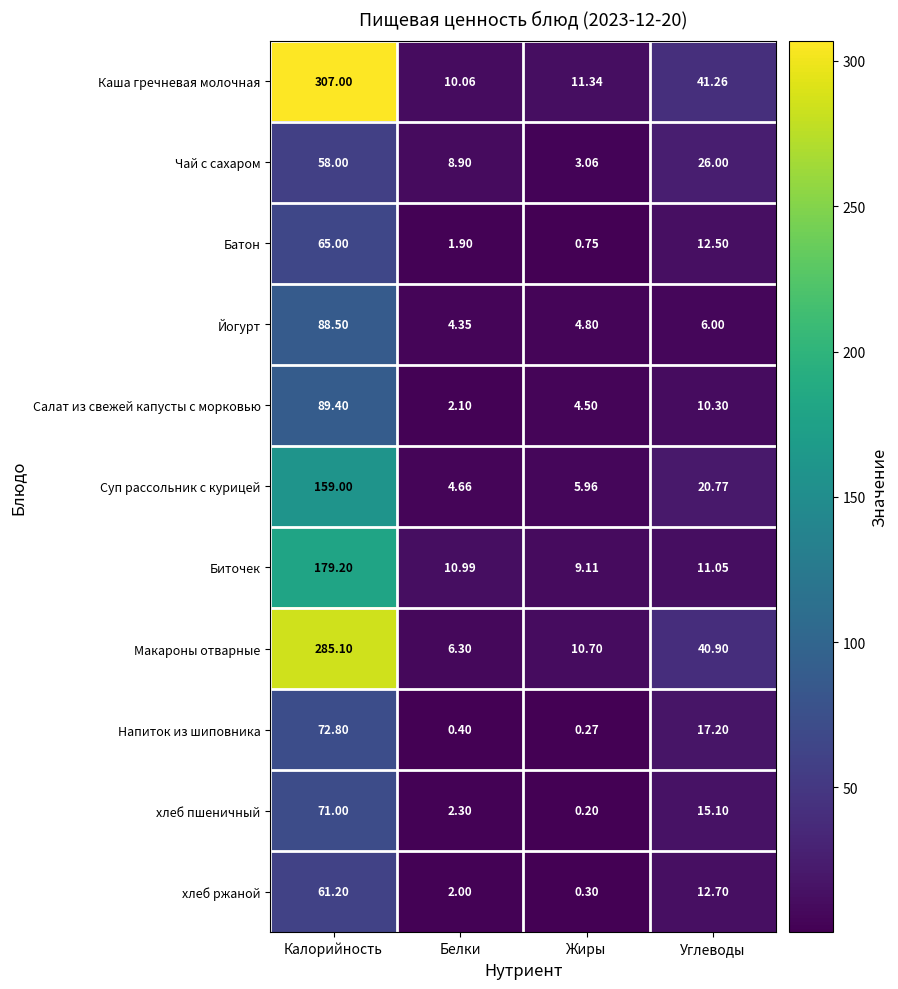

At how many categories does at least one series exceed 119?

1